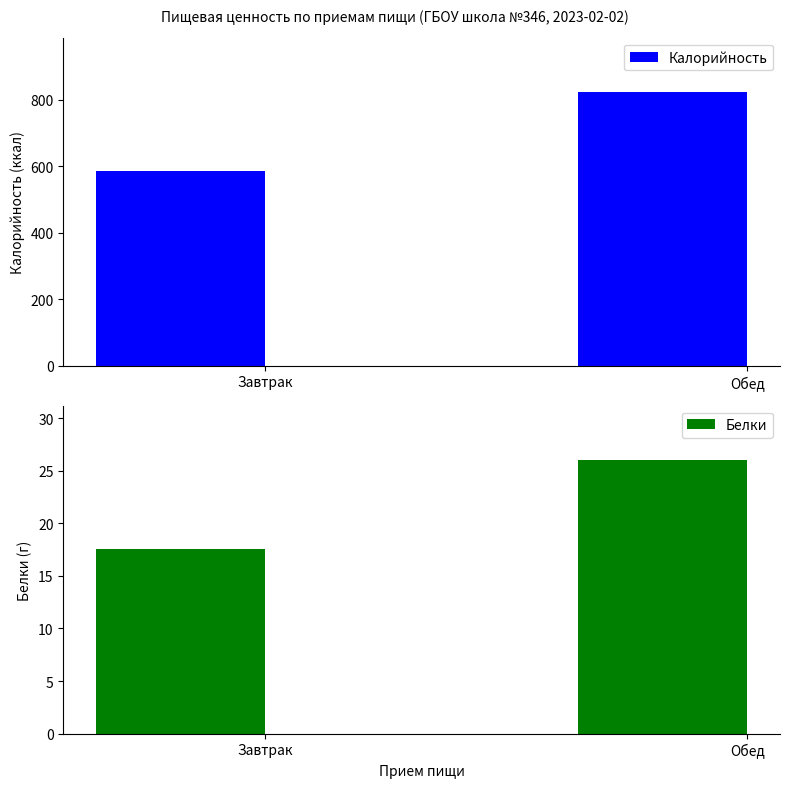

What is the approximate value of Калорийность at Завтрак?

586